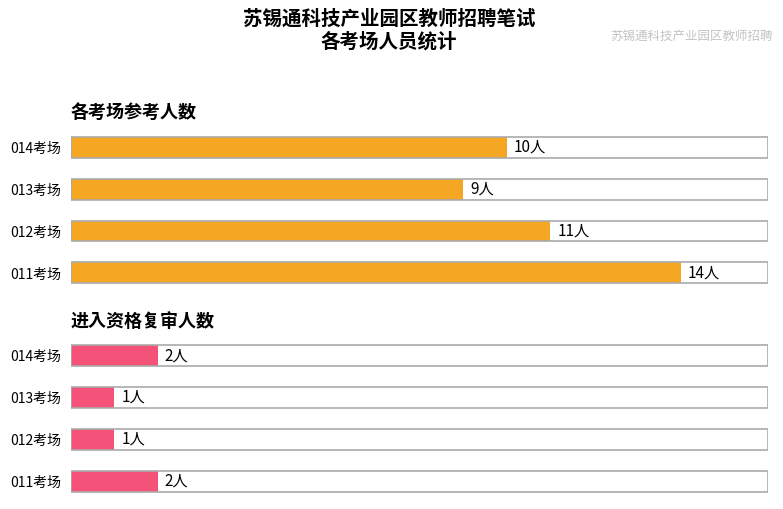

Between 012考场 and 014考场, which series saw the biggest shift?

各考场人数